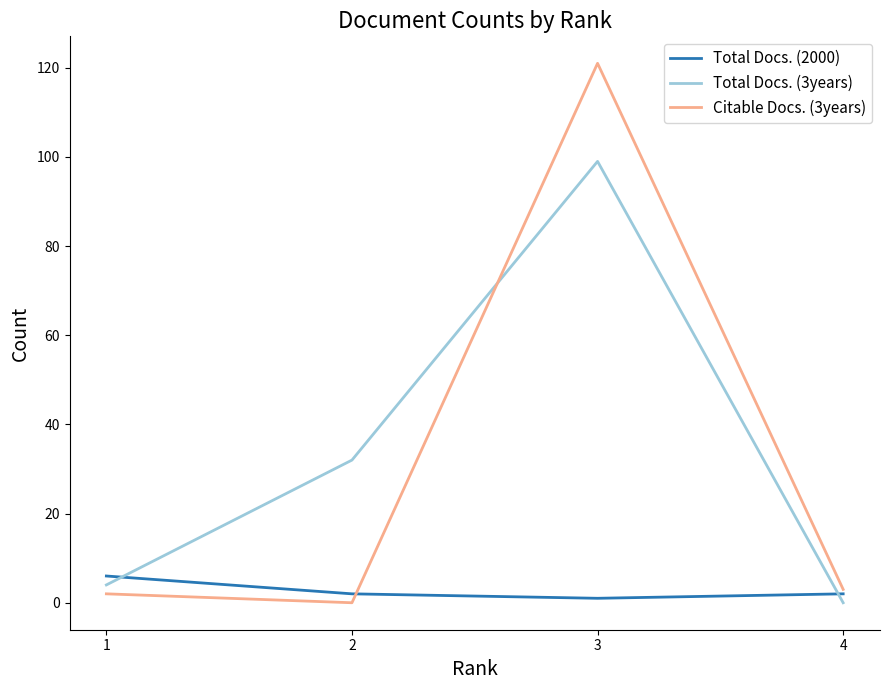

Reading left to right, list all the values displayed in this chart.

Total Docs. (2000): 1=6	2=2	3=1	4=2
Total Docs. (3years): 1=4	2=32	3=99	4=0
Citable Docs. (3years): 1=2	2=0	3=121	4=3